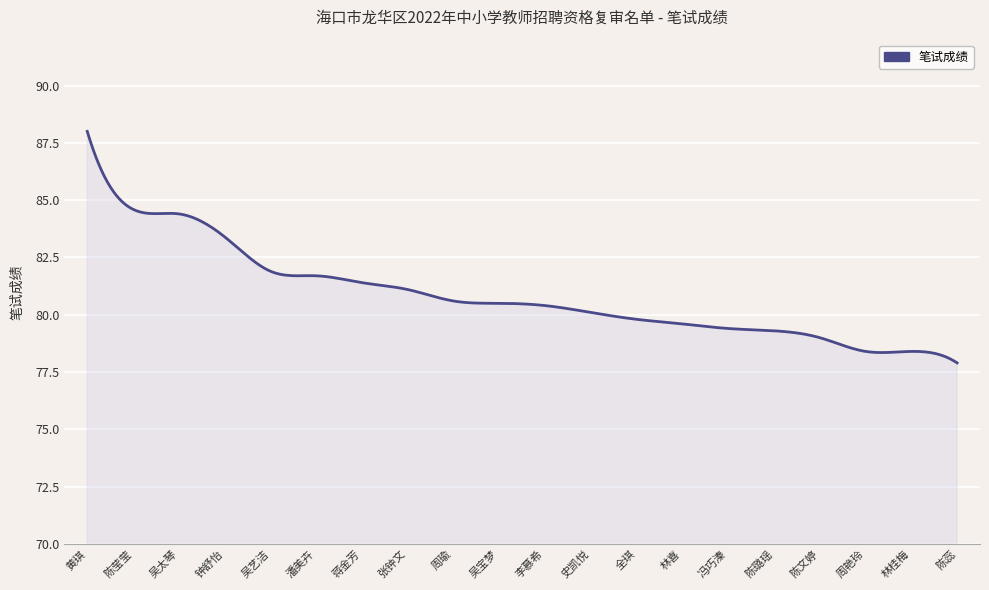

What is the difference between the maximum and minimum values?

10.1